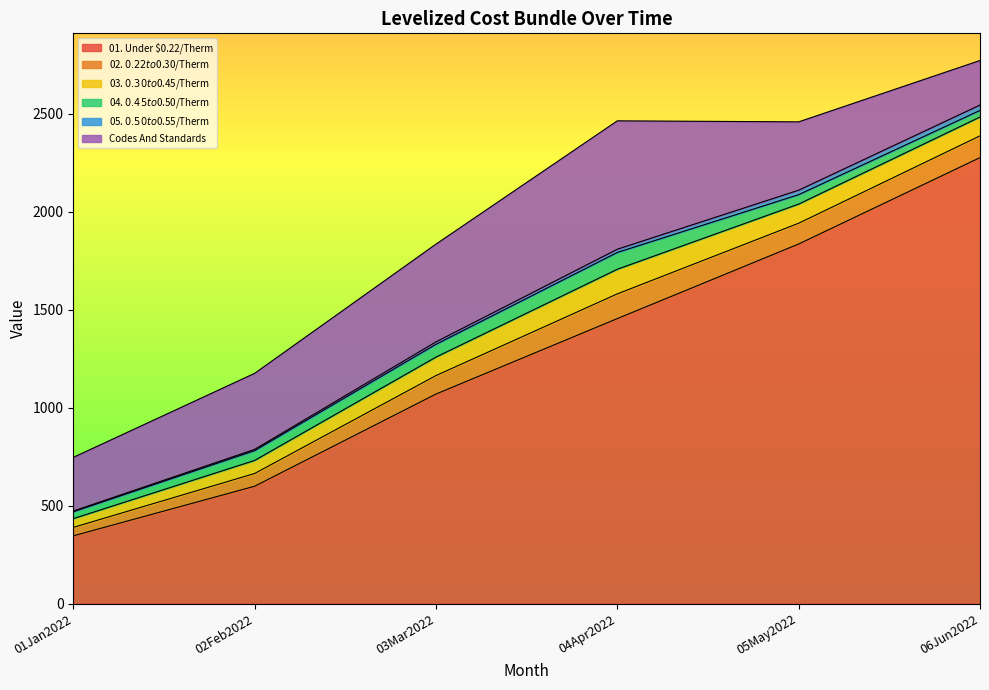

Reading left to right, transcribe all the data shown in this chart.

01. Under $0.22/Therm: 01Jan2022=346.2	02Feb2022=599.2	03Mar2022=1069.7	04Apr2022=1454.9	05May2022=1835.6	06Jun2022=2276.5
02. $0.22 to $0.30/Therm: 01Jan2022=43.0	02Feb2022=65.0	03Mar2022=94.3	04Apr2022=126.2	05May2022=106.0	06Jun2022=111.1
03. $0.30 to $0.45/Therm: 01Jan2022=44.7	02Feb2022=66.7	03Mar2022=94.3	04Apr2022=125.6	05May2022=97.7	06Jun2022=96.1
04. $0.45 to $0.50/Therm: 01Jan2022=35.2	02Feb2022=50.1	03Mar2022=65.2	04Apr2022=85.7	05May2022=48.1	06Jun2022=33.7
05. $0.50 to $0.55/Therm: 01Jan2022=3.7	02Feb2022=6.4	03Mar2022=12.6	04Apr2022=16.6	05May2022=22.8	06Jun2022=27.3
Codes And Standards: 01Jan2022=273.9	02Feb2022=388.0	03Mar2022=498.9	04Apr2022=655.3	05May2022=348.8	06Jun2022=227.4